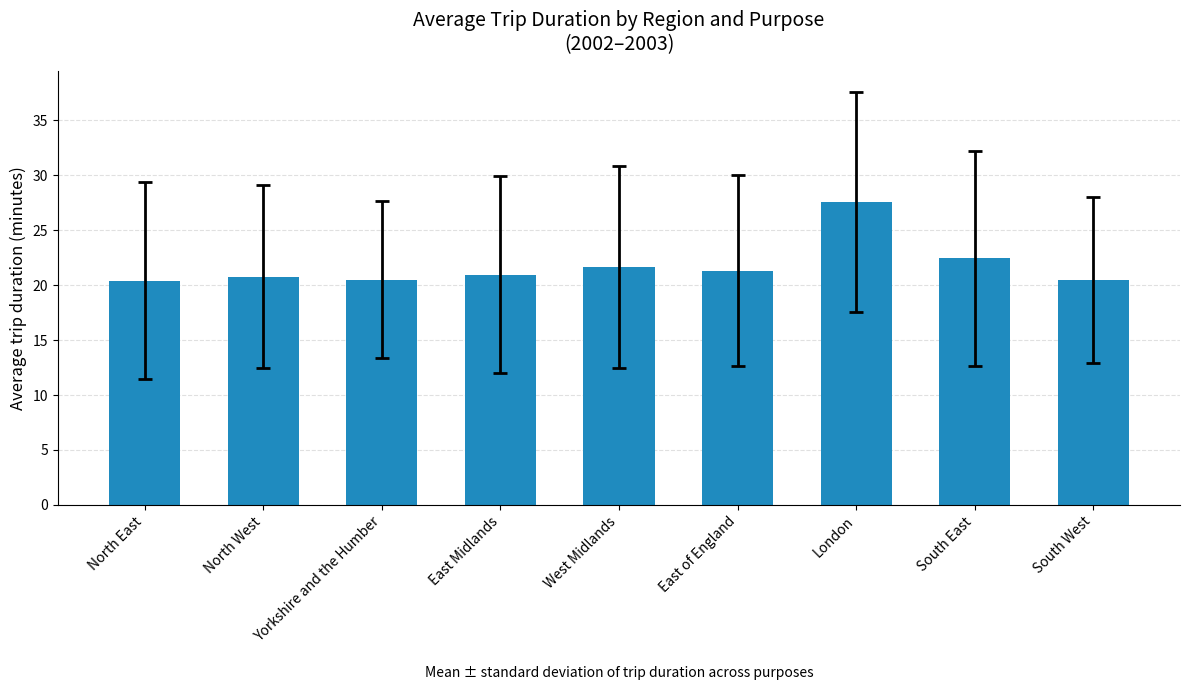

The chart shows a value of 20.8 at North West. True or false?

True